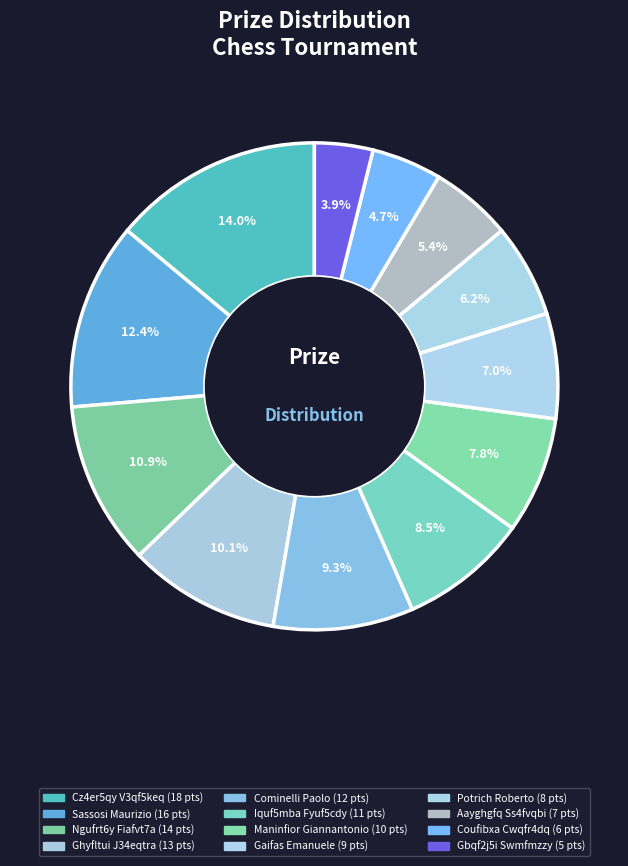

Count the number of slices in the pie.

12